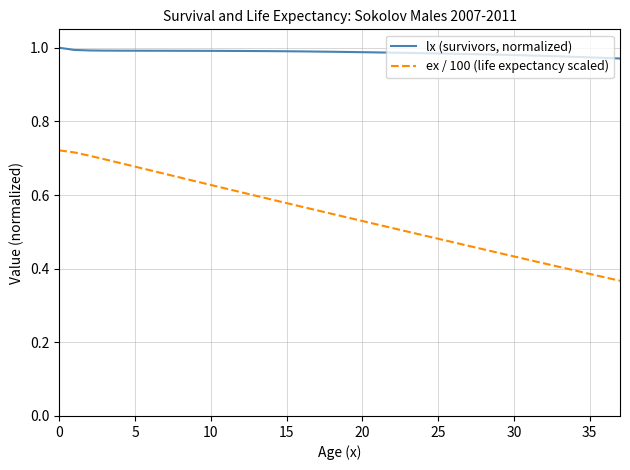

Which series has the largest range (max minus min)?

ex / 100 (life expectancy scaled)